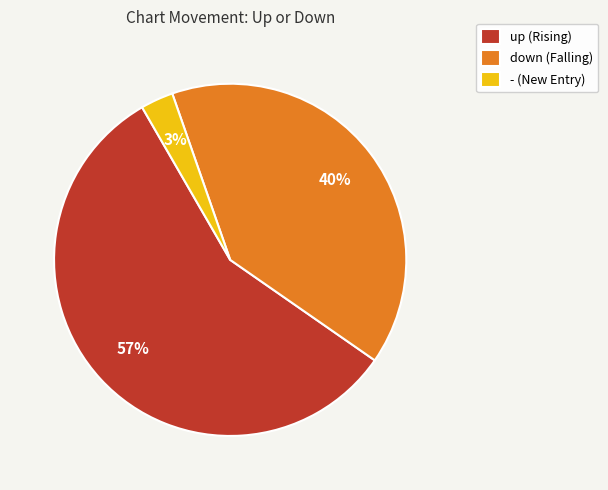

To the nearest percent, what portion does down represent?

40%